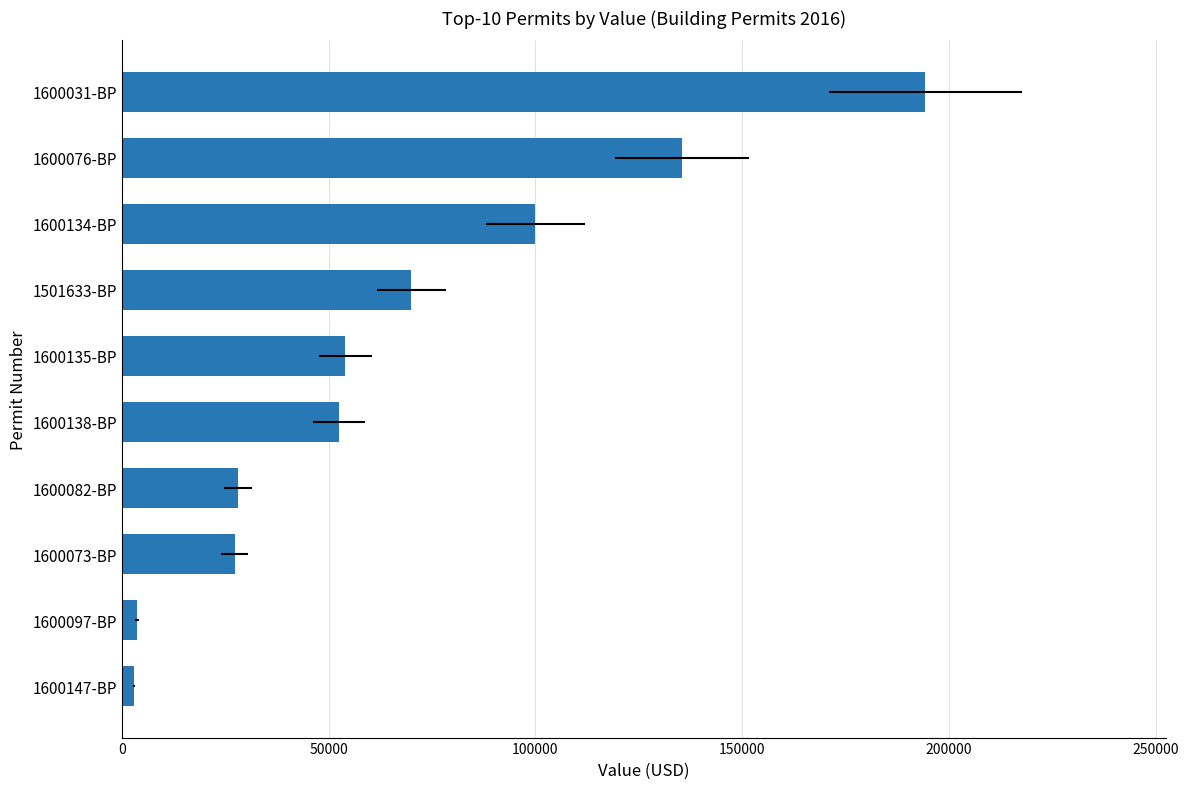

What is the maximum value shown in the chart?

194260